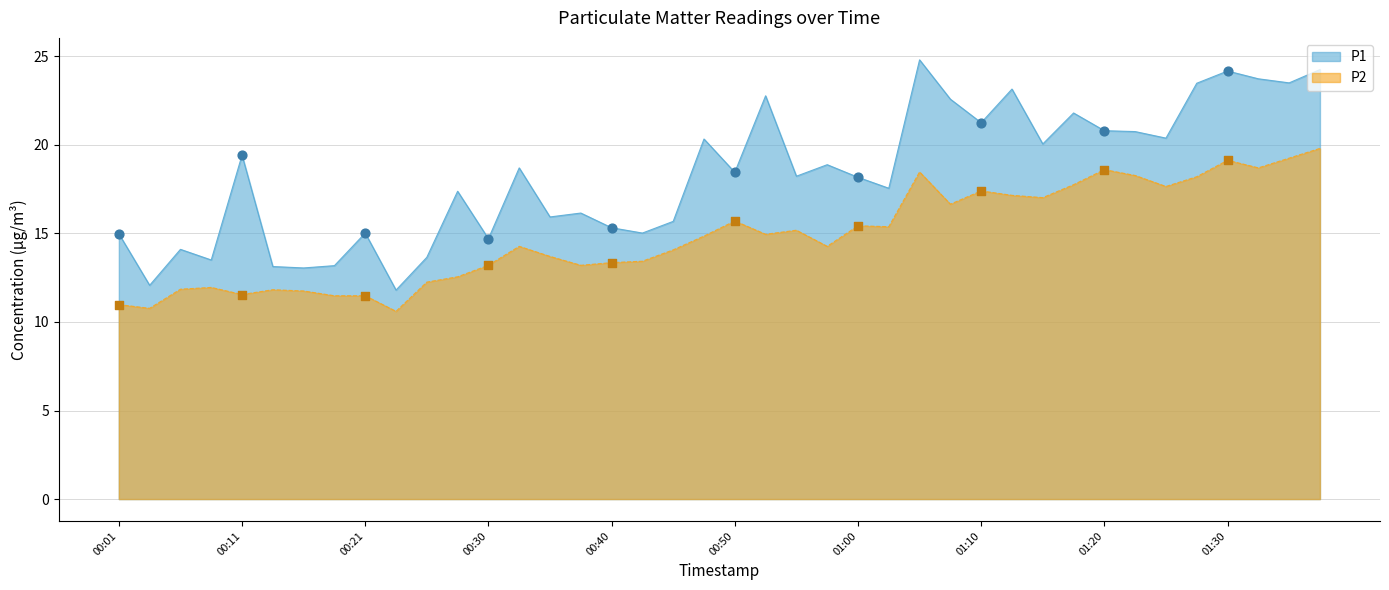

Which series has the largest Y range (max minus min)?

P1